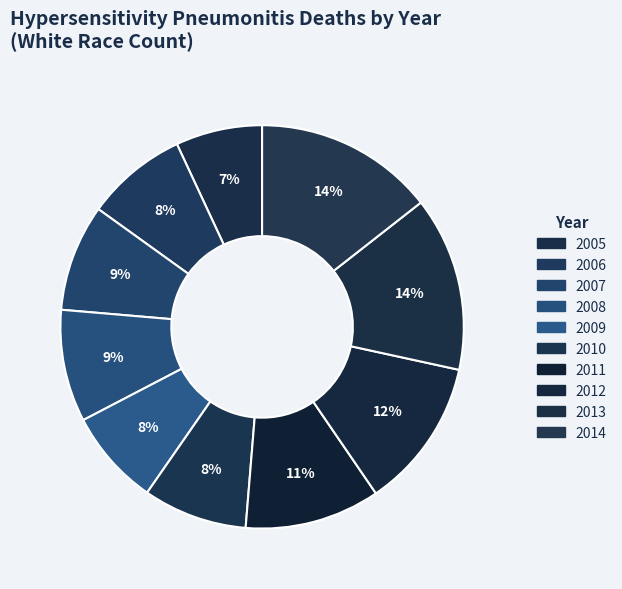

Which slice is the smallest?

2005